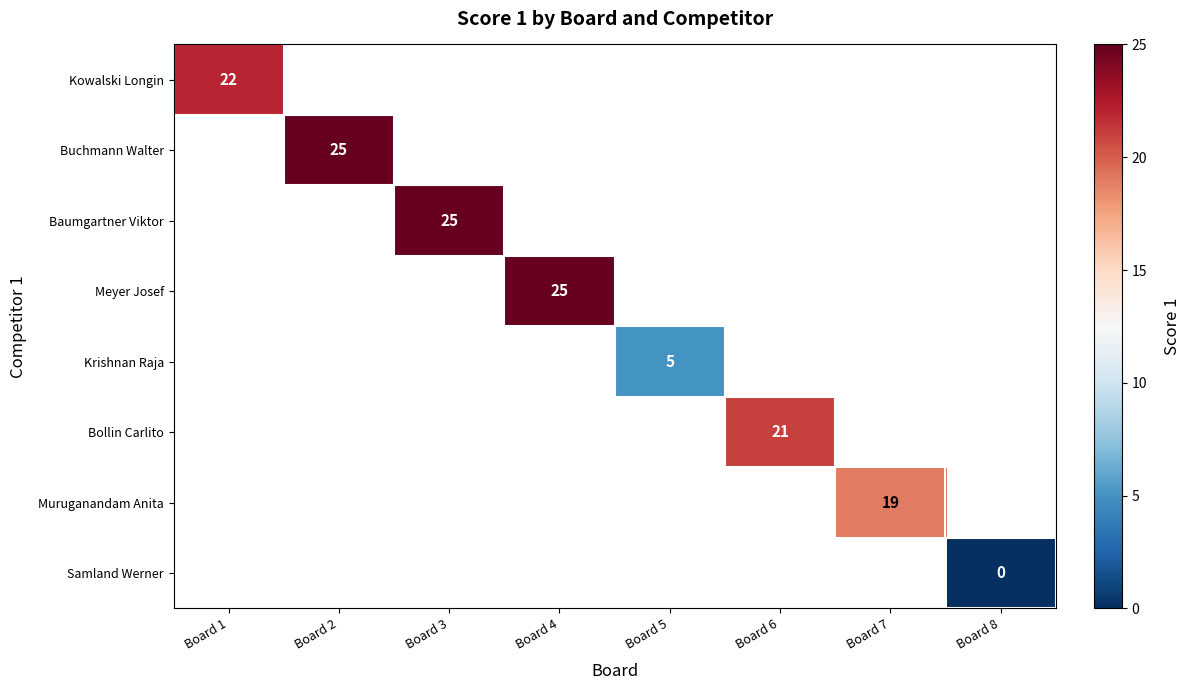

The Buchmann Walter series shows 25 at Board 2. True or false?

True